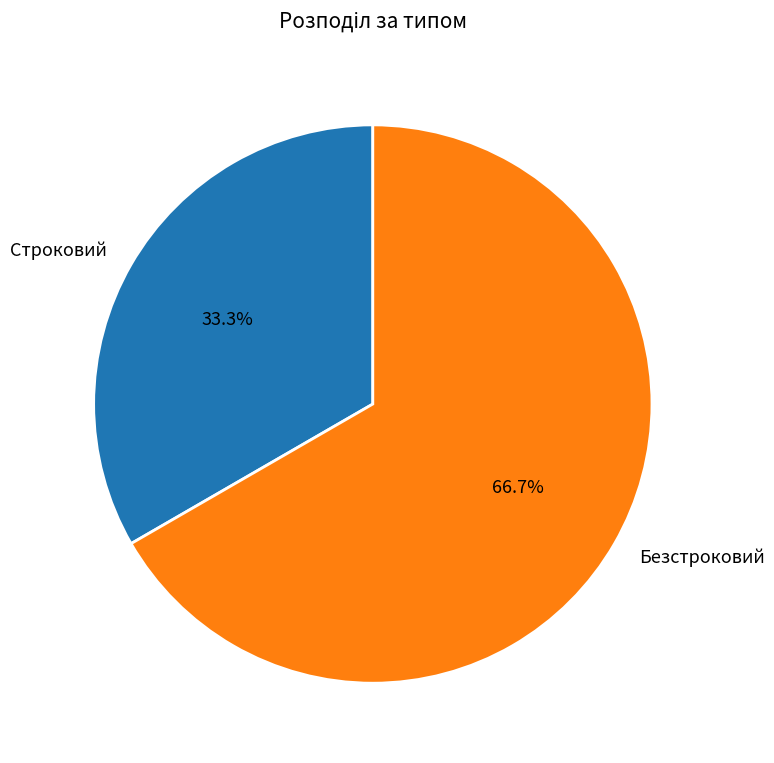

The Строковий slice represents 33% of the pie. True or false?

True